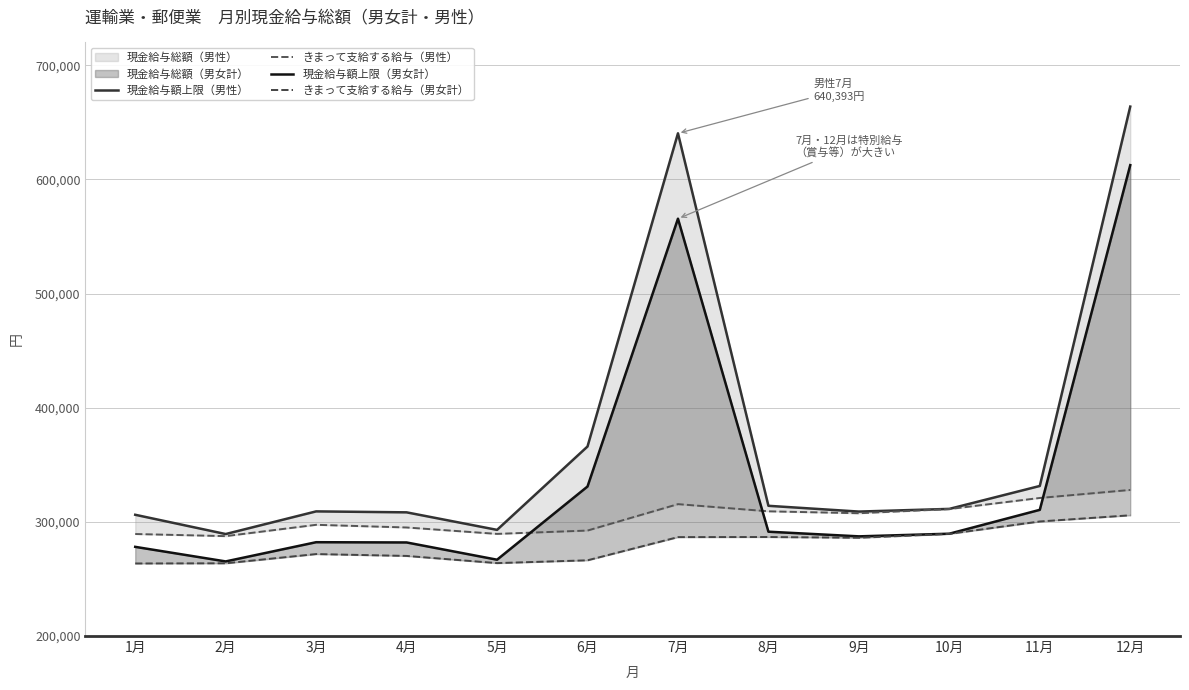

At which category does きまって支給する給与（男女計） reach its first local peak?

3月